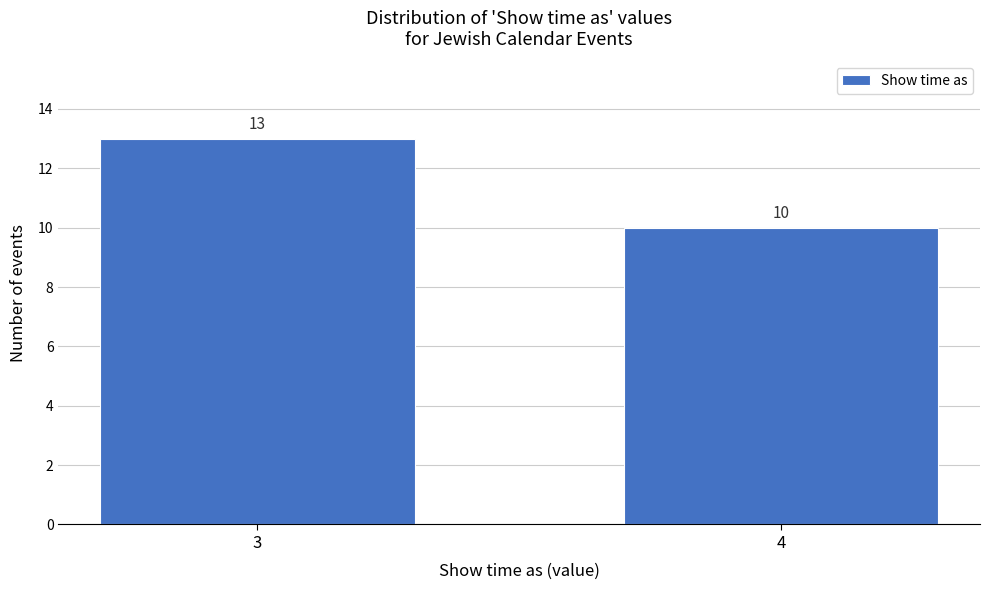

Reading left to right, list all the values displayed in this chart.

3=13	4=10